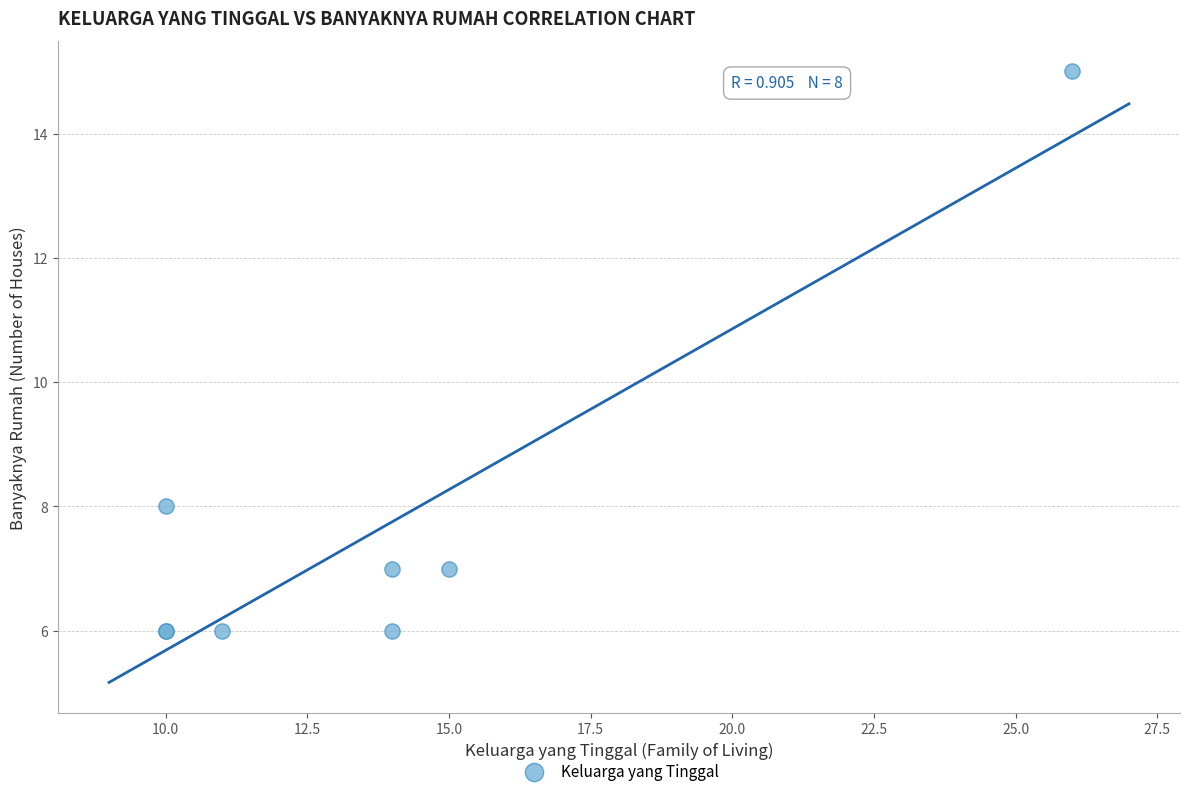

What Y value in the scatter plot is closest to 10?

8